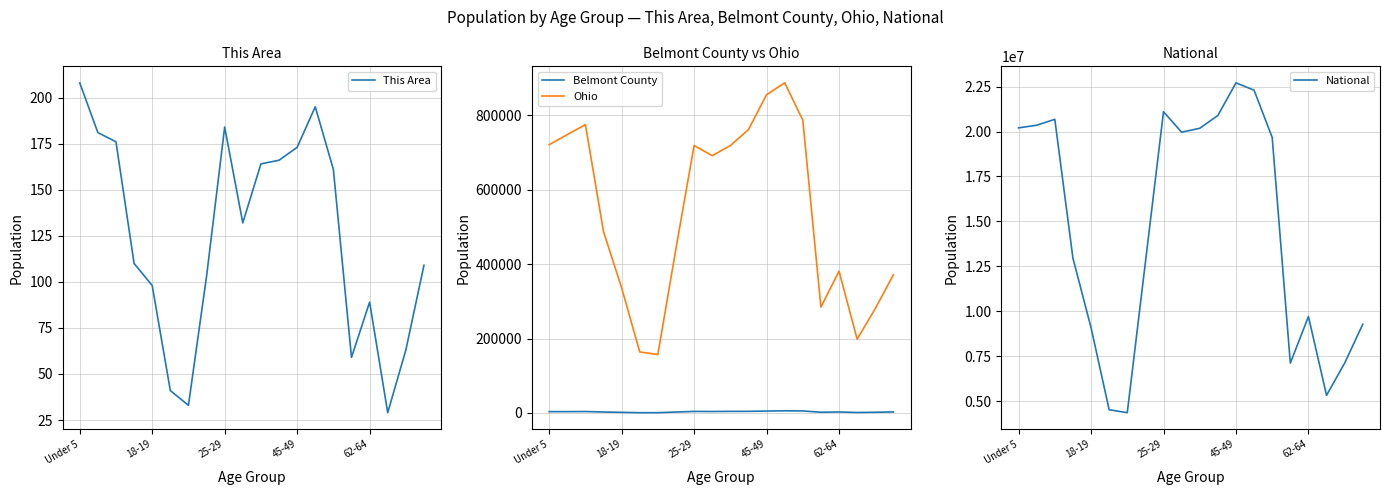

Which series has the largest total across all categories?

National